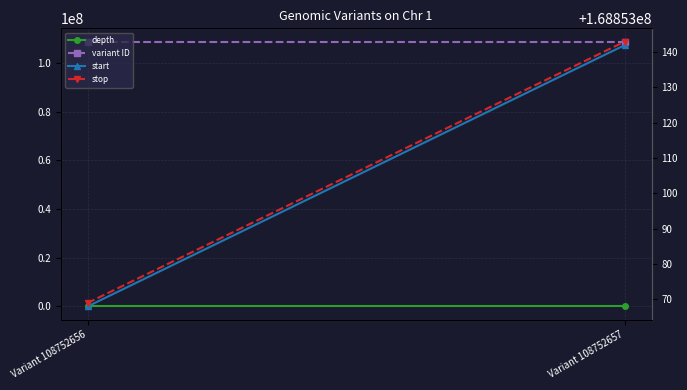

The value of stop at Variant 108752656 is 168853069. True or false?

True